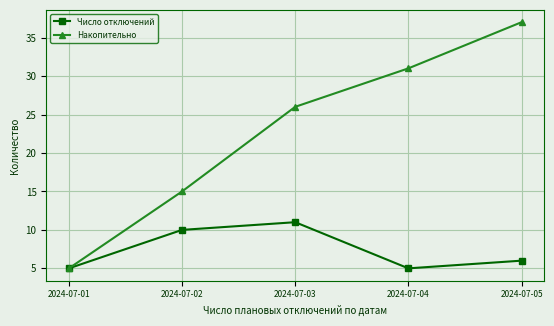

At how many categories does at least one series exceed 20?

3